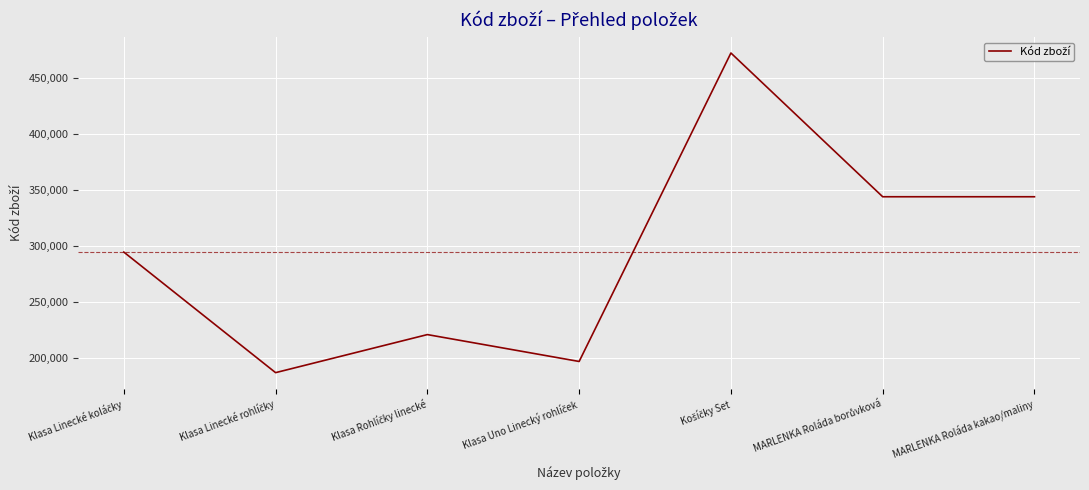

The chart shows a value of 343747 at MARLENKA Roláda kakao/maliny. True or false?

True